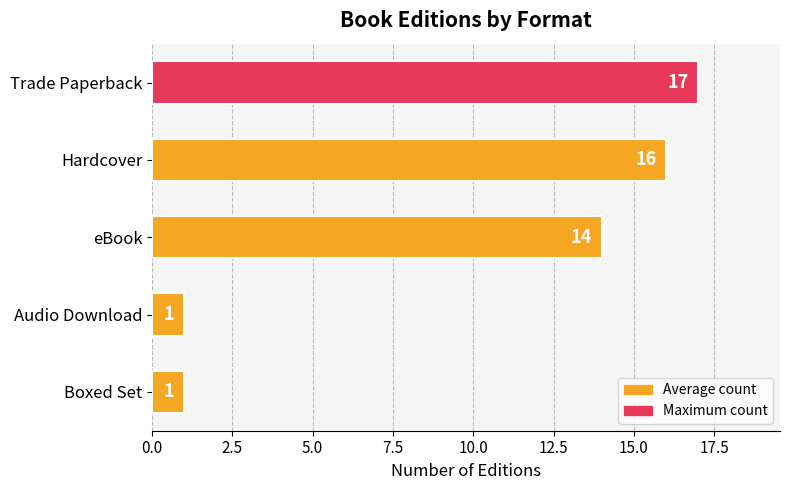

How many categories are shown in the chart?

5